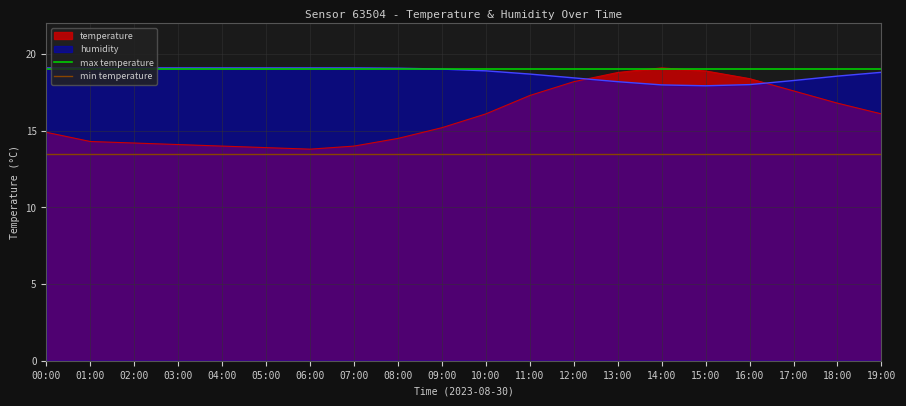

Which series has the largest total across all categories?

max temperature